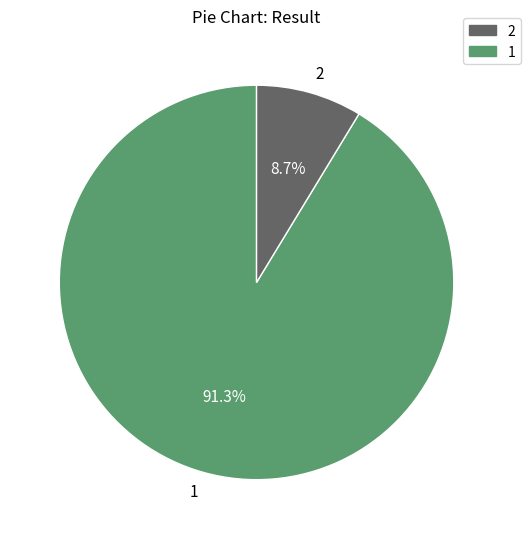

What percentage is NOT represented by 2?

91.3%